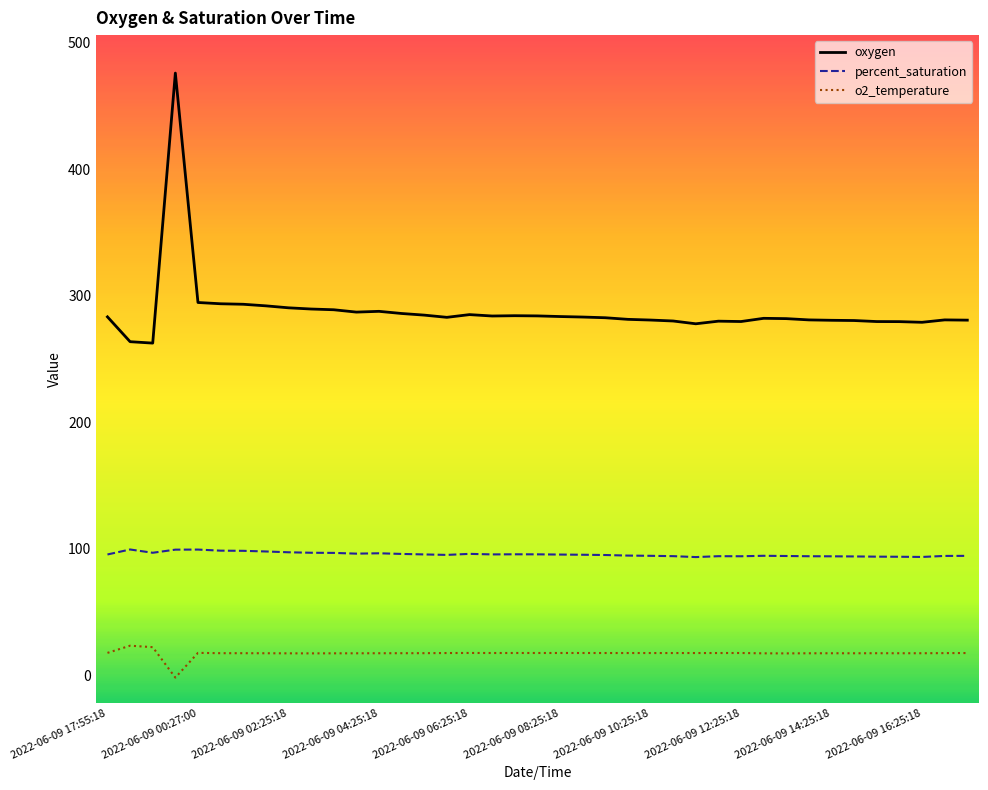

What is the difference between the maximum and minimum values in the oxygen series?

213.3